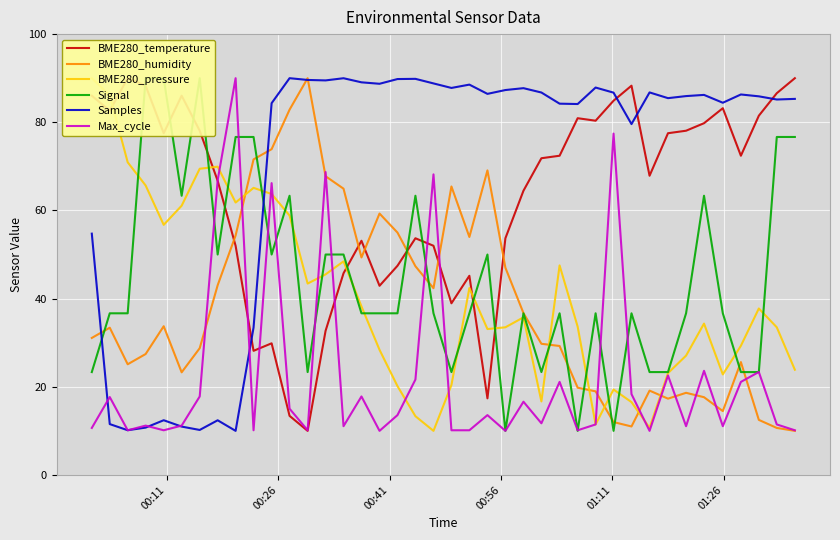

What is the difference between the maximum and second lowest values in the Samples series?

79.9